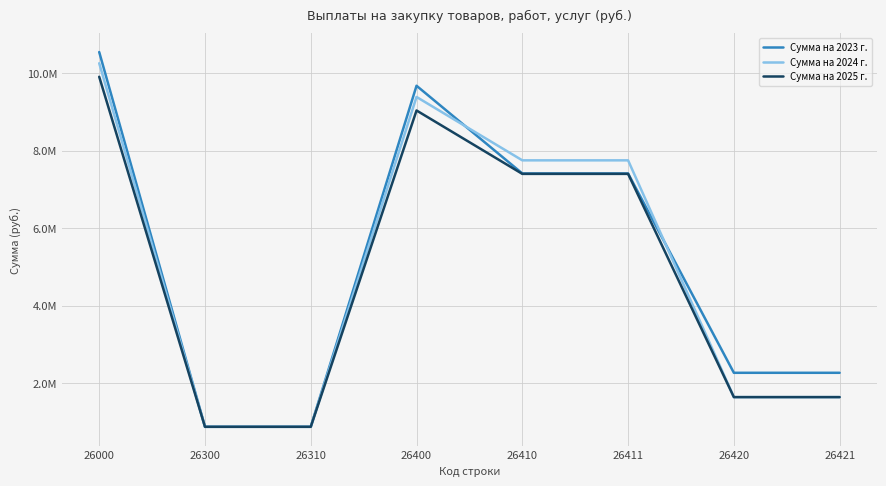

Rank the series by their maximum value, from lowest to highest.

Сумма на 2025 г., Сумма на 2024 г., Сумма на 2023 г.